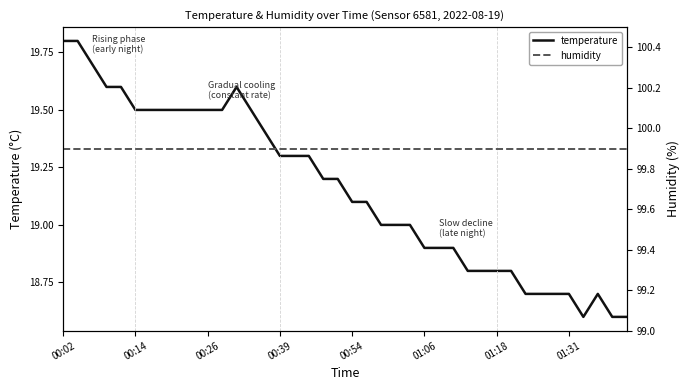

What are all the series names shown in the legend?

temperature, humidity